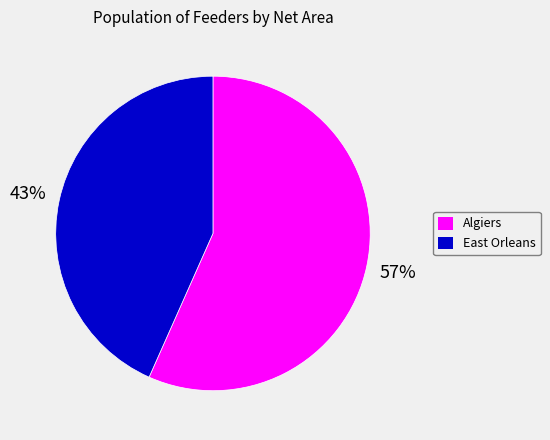

Is there a majority slice in this chart?

Yes